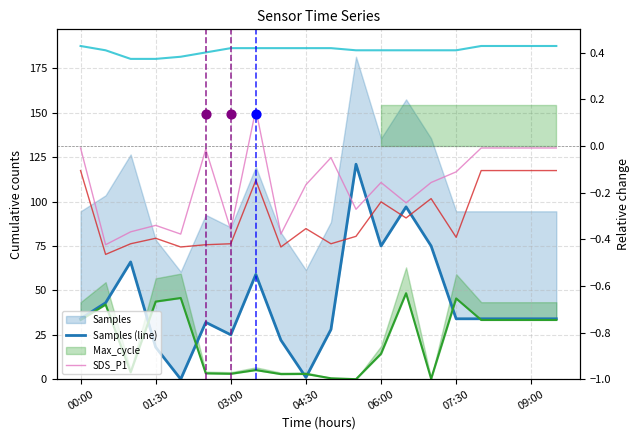

Which series contains the lowest Y value?

Samples (line)